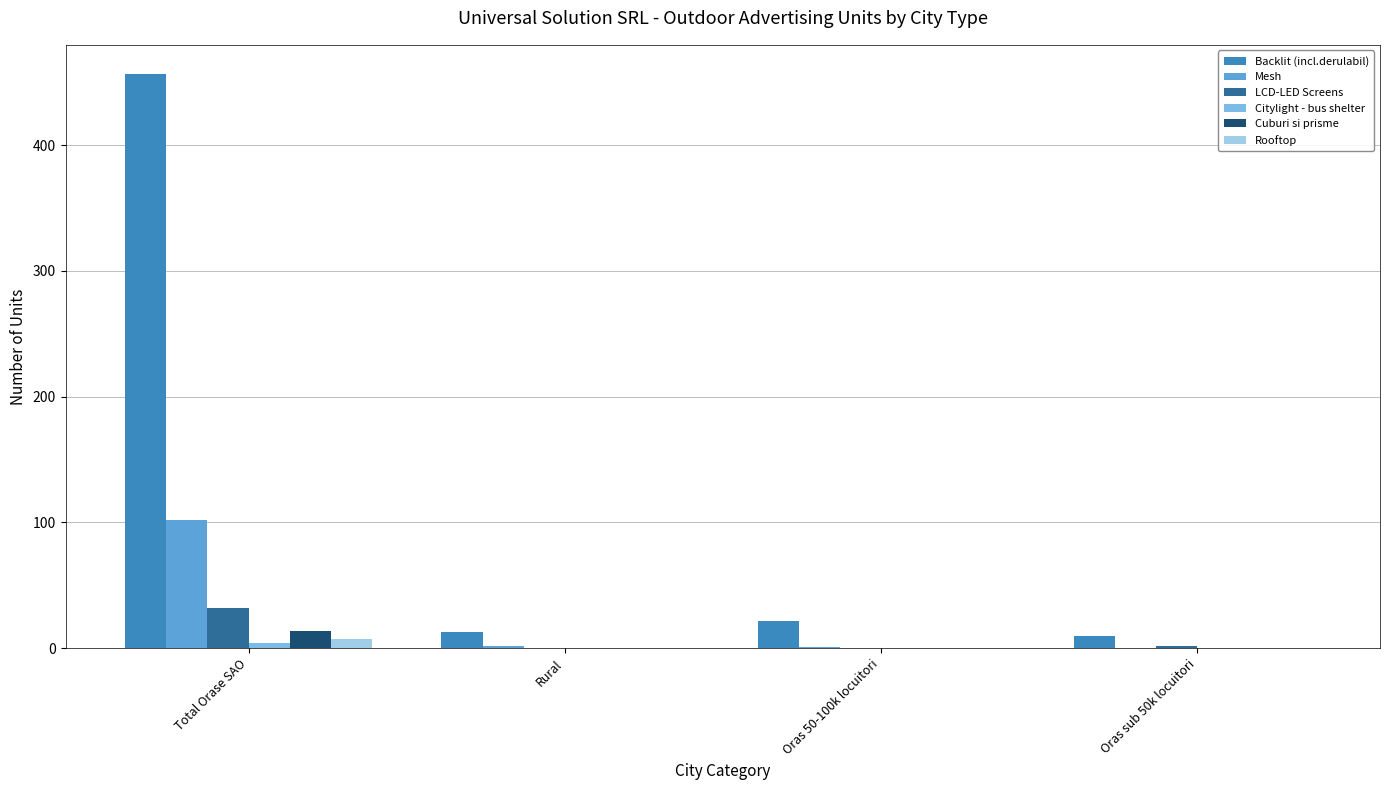

True or false: Cuburi si prisme has a value of 0 at Oras 50-100k locuitori.

True